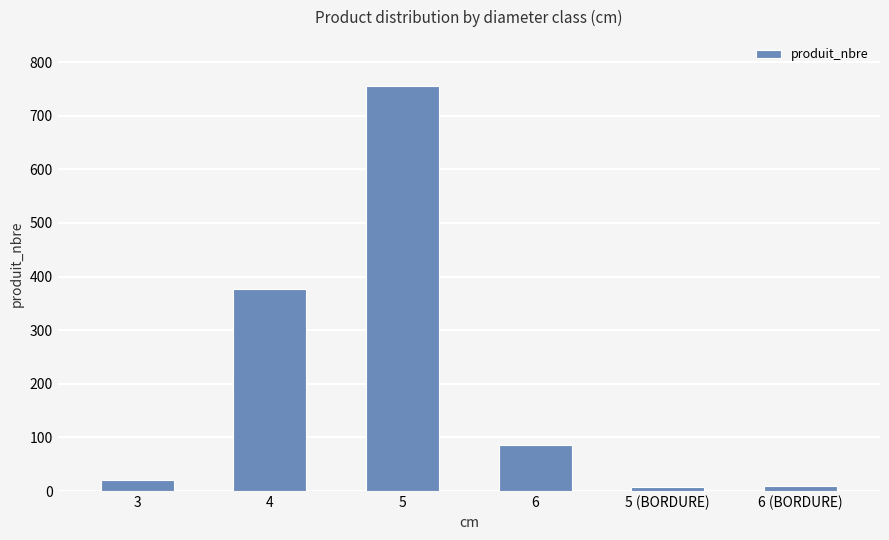

The value at 5 is 379. True or false?

False